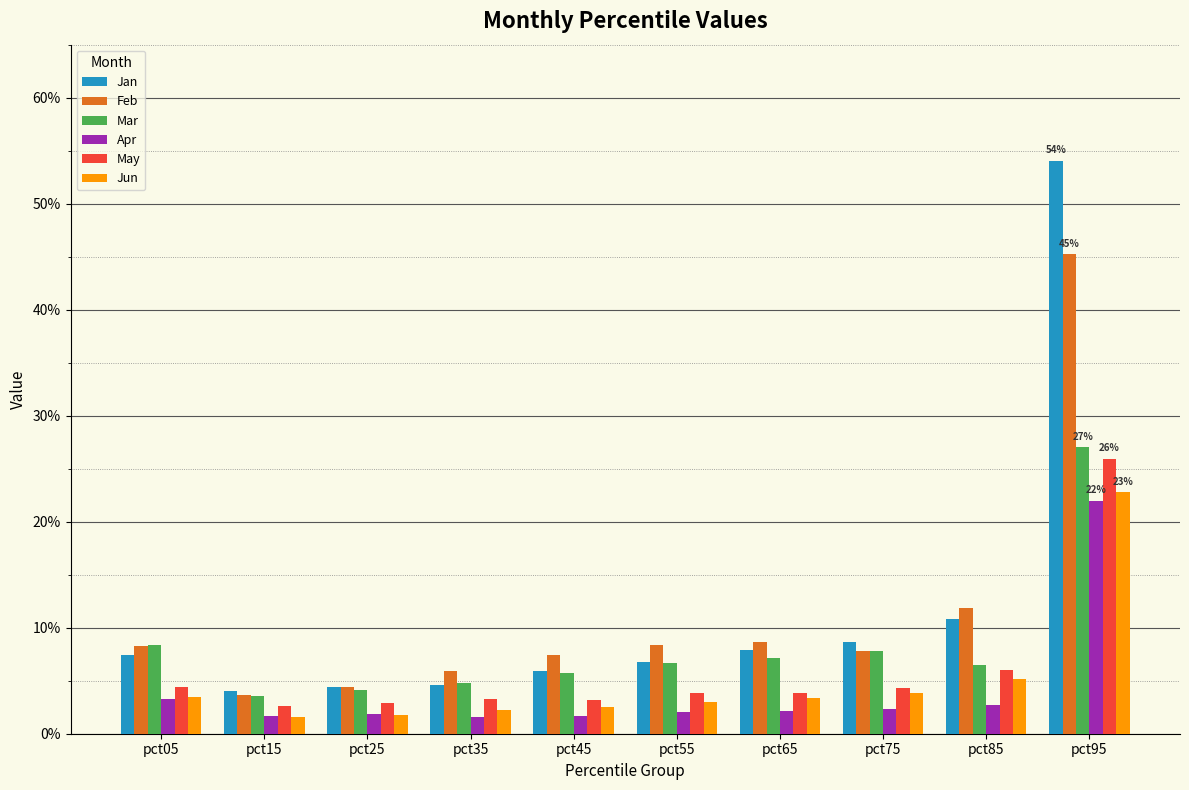

At which label is Apr closest to 0?

pct35